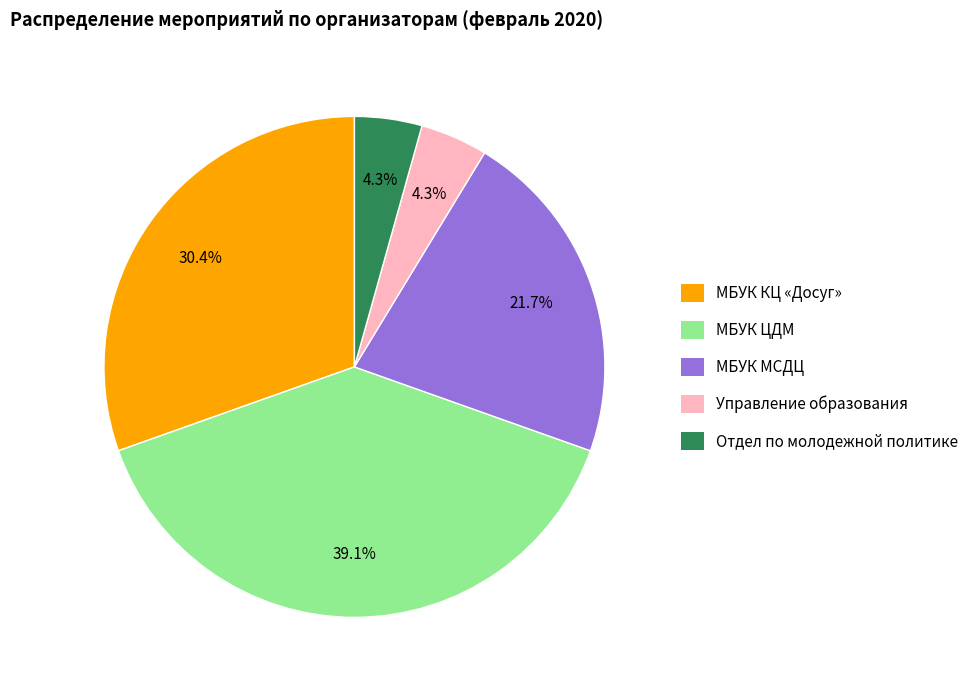

To the nearest percent, what percentage of the pie is МБУК ЦДМ?

39%